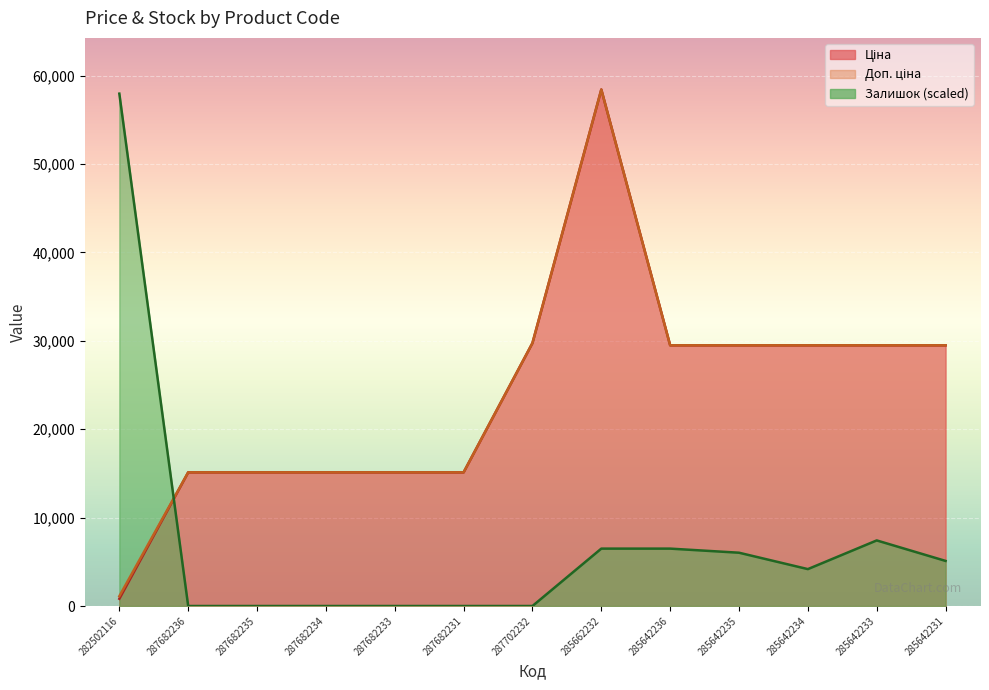

How many times do Доп. ціна and Залишок cross each other?

1